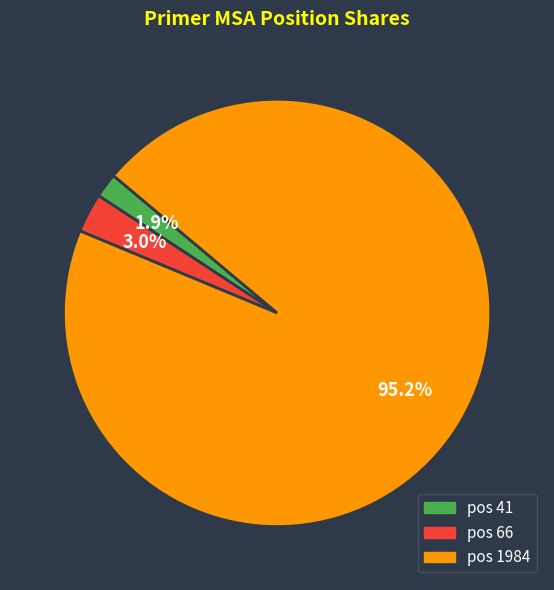

Is there a majority slice in this chart?

Yes